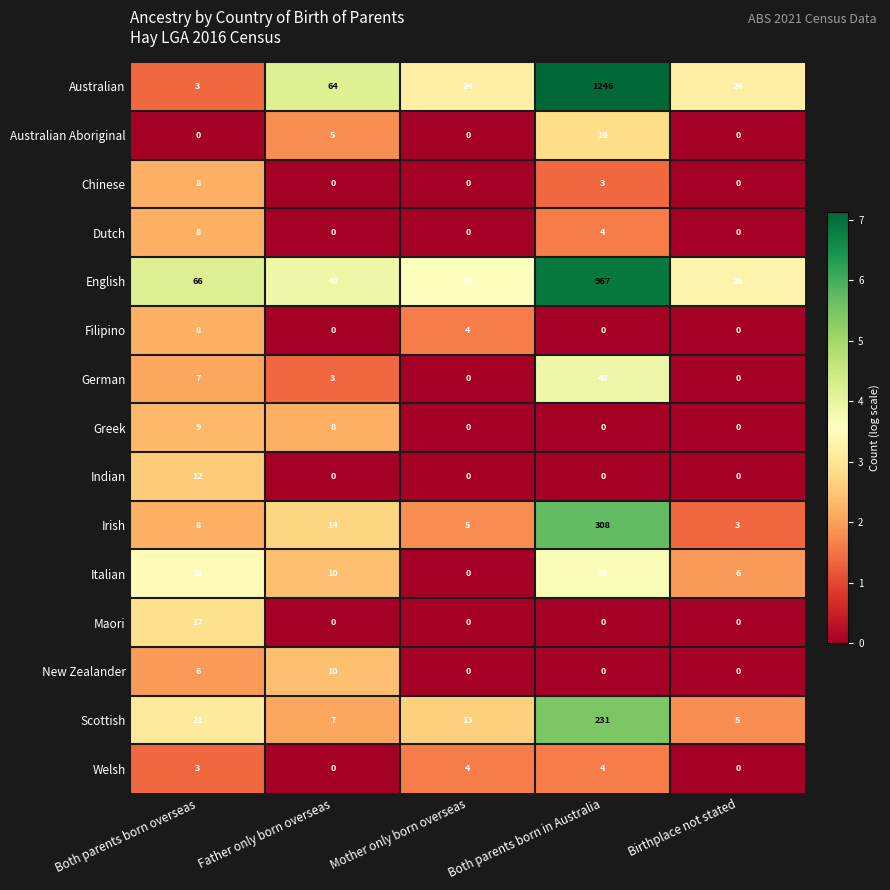

What is the greatest value displayed?

1246